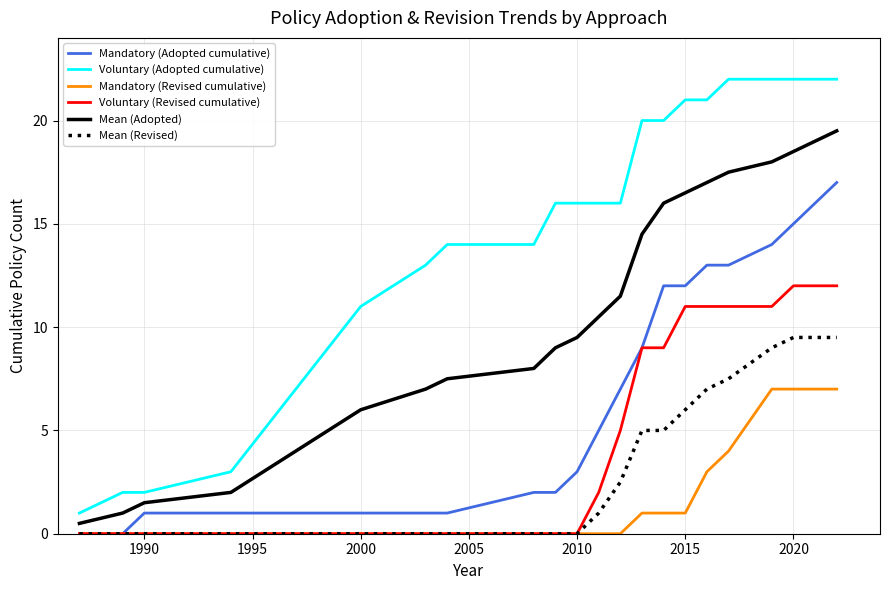

Which series has the largest total across all categories?

Voluntary (Adopted cumulative)